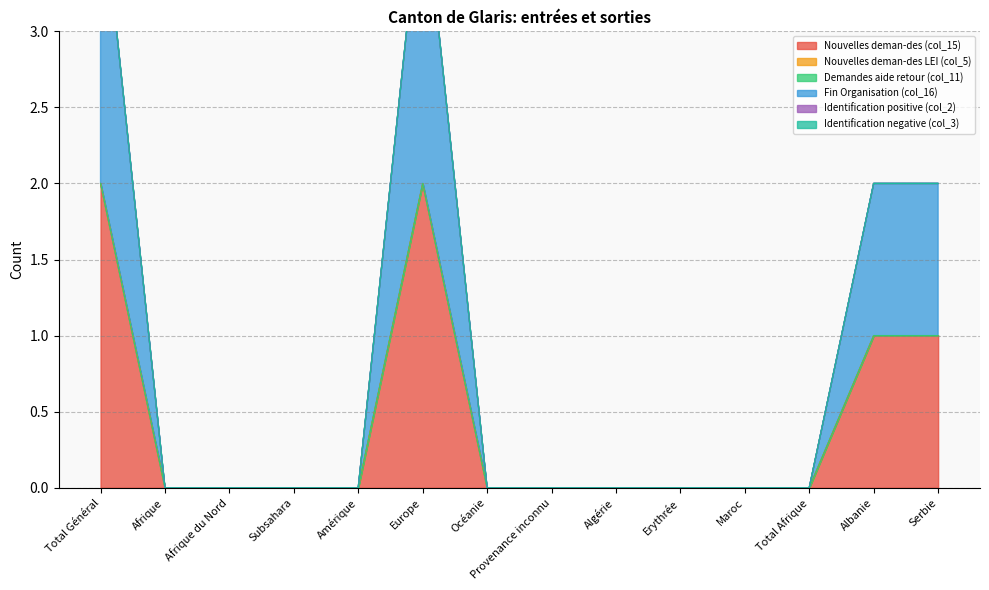

Does the chart have visible grid lines?

Yes